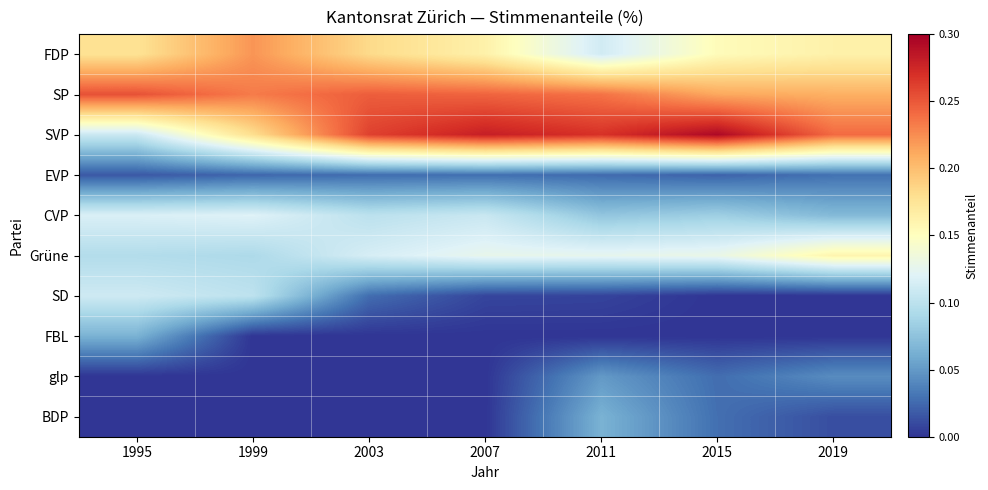

Reading left to right, what are all the values shown in this chart?

FDP: 1995=0.2	1999=0.2	2003=0.2	2007=0.2	2011=0.1	2015=0.2	2019=0.2
SP: 1995=0.3	1999=0.2	2003=0.2	2007=0.2	2011=0.2	2015=0.2	2019=0.2
SVP: 1995=0.1	1999=0.2	2003=0.3	2007=0.3	2011=0.3	2015=0.3	2019=0.2
EVP: 1995=0.0	1999=0.0	2003=0.0	2007=0.0	2011=0.0	2015=0.0	2019=0.0
CVP: 1995=0.1	1999=0.1	2003=0.1	2007=0.1	2011=0.1	2015=0.1	2019=0.1
Grüne: 1995=0.1	1999=0.1	2003=0.1	2007=0.1	2011=0.1	2015=0.1	2019=0.2
SD: 1995=0.1	1999=0.1	2003=0.0	2007=0.0	2011=0.0	2015=0.0	2019=0.0
FBL: 1995=0.1	1999=0.0	2003=0.0	2007=0.0	2011=0.0	2015=0.0	2019=0.0
glp: 1995=0.0	1999=0.0	2003=0.0	2007=0.0	2011=0.1	2015=0.0	2019=0.0
BDP: 1995=0.0	1999=0.0	2003=0.0	2007=0.0	2011=0.1	2015=0.0	2019=0.0